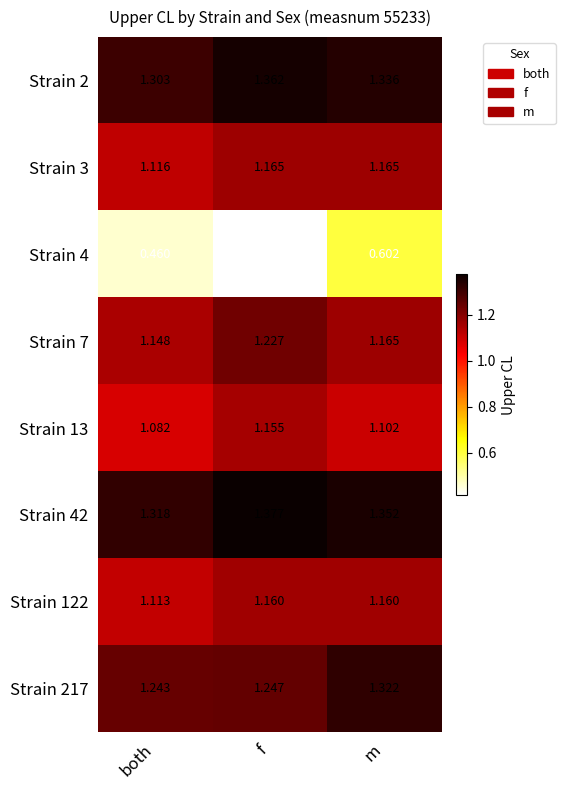

What is the difference between the highest and lowest values at f?

1.0